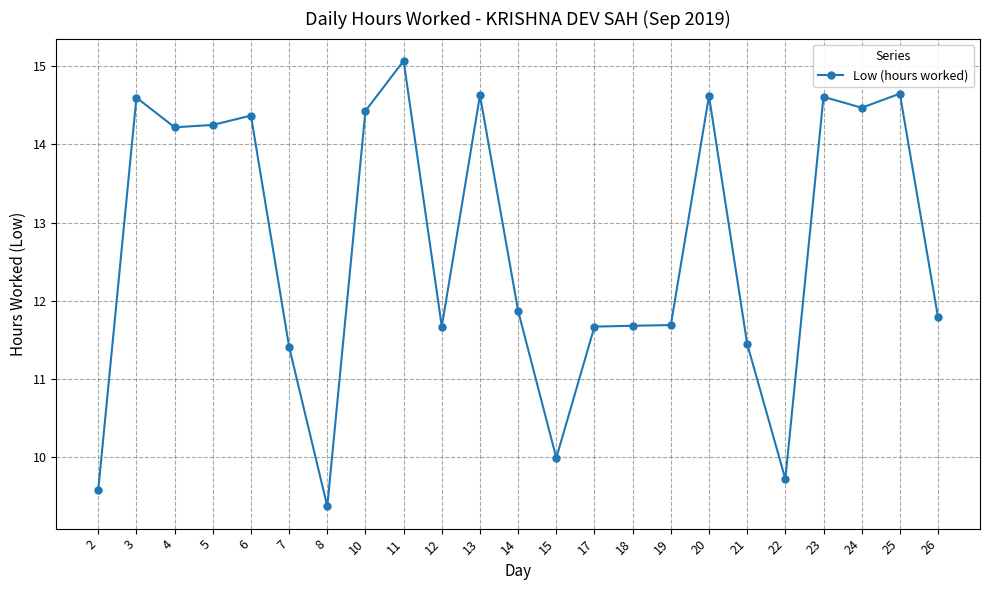

What is the minimum value shown in the chart?

9.4